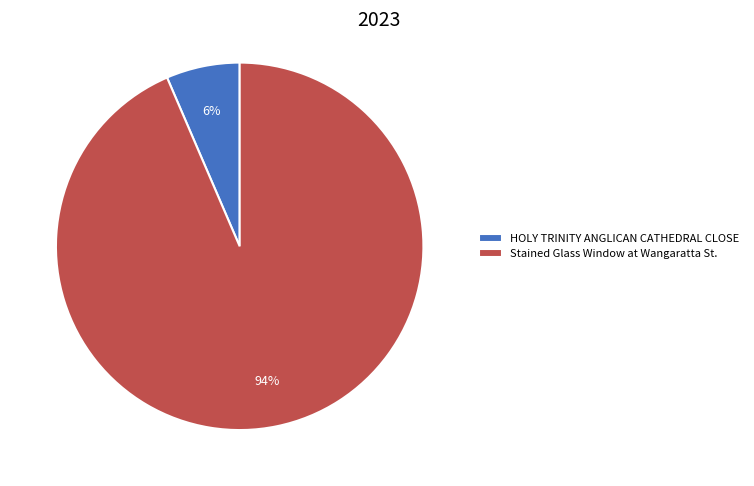

The HOLY TRINITY ANGLICAN CATHEDRAL CLOSE slice represents 6% of the pie. True or false?

True